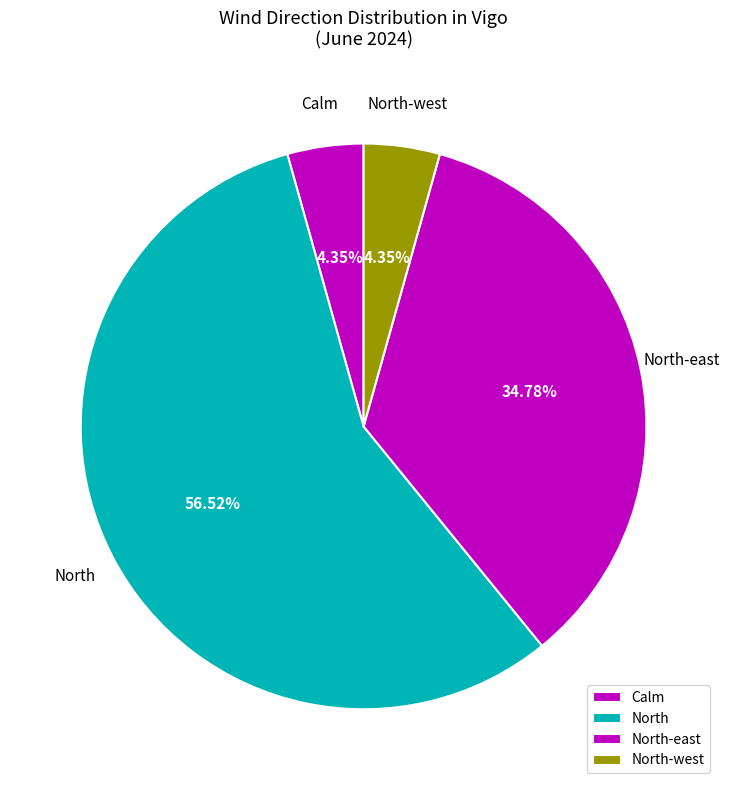

What is the ratio of the value at North-west to the value at Calm?

1.0